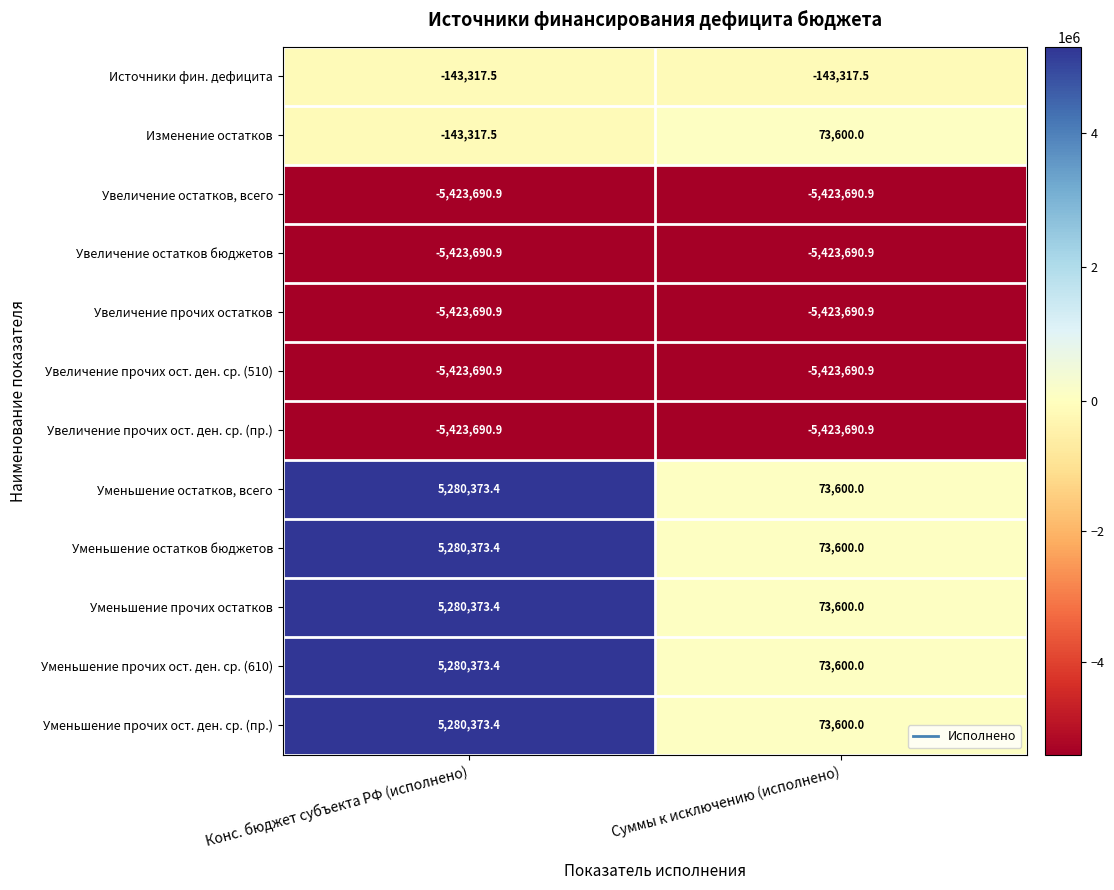

Reading left to right, what are all the values shown in this chart?

Источники фин. дефицита: Конс. бюджет субъекта РФ (исполнено)=-143317.5	Суммы к исключению (исполнено)=-143317.5
Изменение остатков: Конс. бюджет субъекта РФ (исполнено)=-143317.5	Суммы к исключению (исполнено)=73600.0
Увеличение остатков, всего: Конс. бюджет субъекта РФ (исполнено)=-5423690.9	Суммы к исключению (исполнено)=-5423690.9
Увеличение остатков бюджетов: Конс. бюджет субъекта РФ (исполнено)=-5423690.9	Суммы к исключению (исполнено)=-5423690.9
Увеличение прочих остатков: Конс. бюджет субъекта РФ (исполнено)=-5423690.9	Суммы к исключению (исполнено)=-5423690.9
Увеличение прочих ост. ден. ср. (510): Конс. бюджет субъекта РФ (исполнено)=-5423690.9	Суммы к исключению (исполнено)=-5423690.9
Увеличение прочих ост. ден. ср. (пр.): Конс. бюджет субъекта РФ (исполнено)=-5423690.9	Суммы к исключению (исполнено)=-5423690.9
Уменьшение остатков, всего: Конс. бюджет субъекта РФ (исполнено)=5280373.4	Суммы к исключению (исполнено)=73600.0
Уменьшение остатков бюджетов: Конс. бюджет субъекта РФ (исполнено)=5280373.4	Суммы к исключению (исполнено)=73600.0
Уменьшение прочих остатков: Конс. бюджет субъекта РФ (исполнено)=5280373.4	Суммы к исключению (исполнено)=73600.0
Уменьшение прочих ост. ден. ср. (610): Конс. бюджет субъекта РФ (исполнено)=5280373.4	Суммы к исключению (исполнено)=73600.0
Уменьшение прочих ост. ден. ср. (пр.): Конс. бюджет субъекта РФ (исполнено)=5280373.4	Суммы к исключению (исполнено)=73600.0